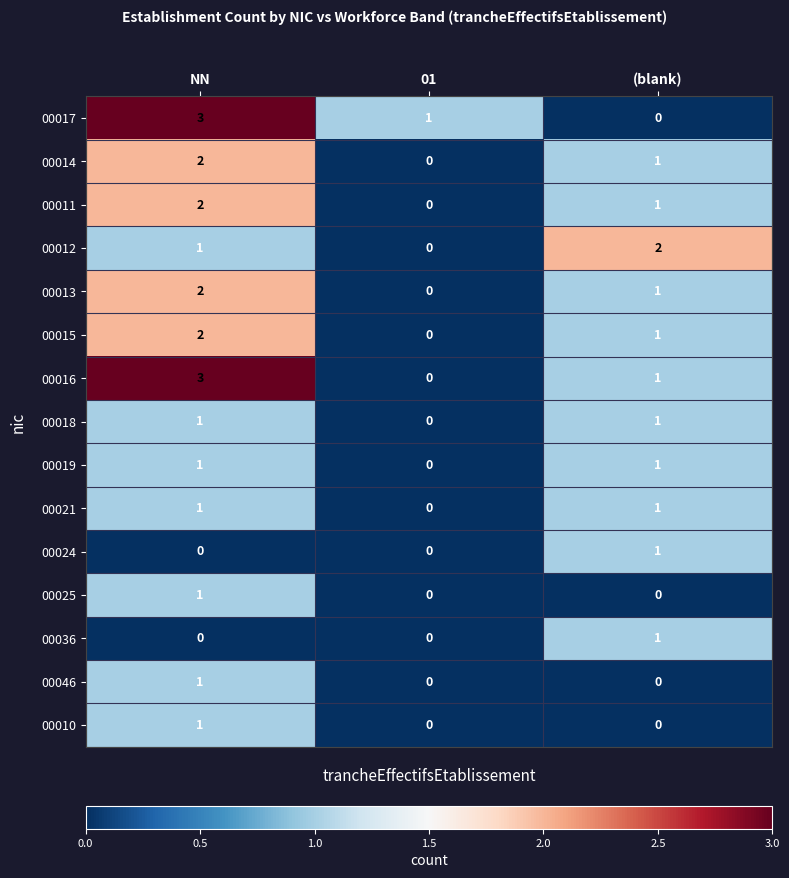

What is the sum of all 00013 values?

3